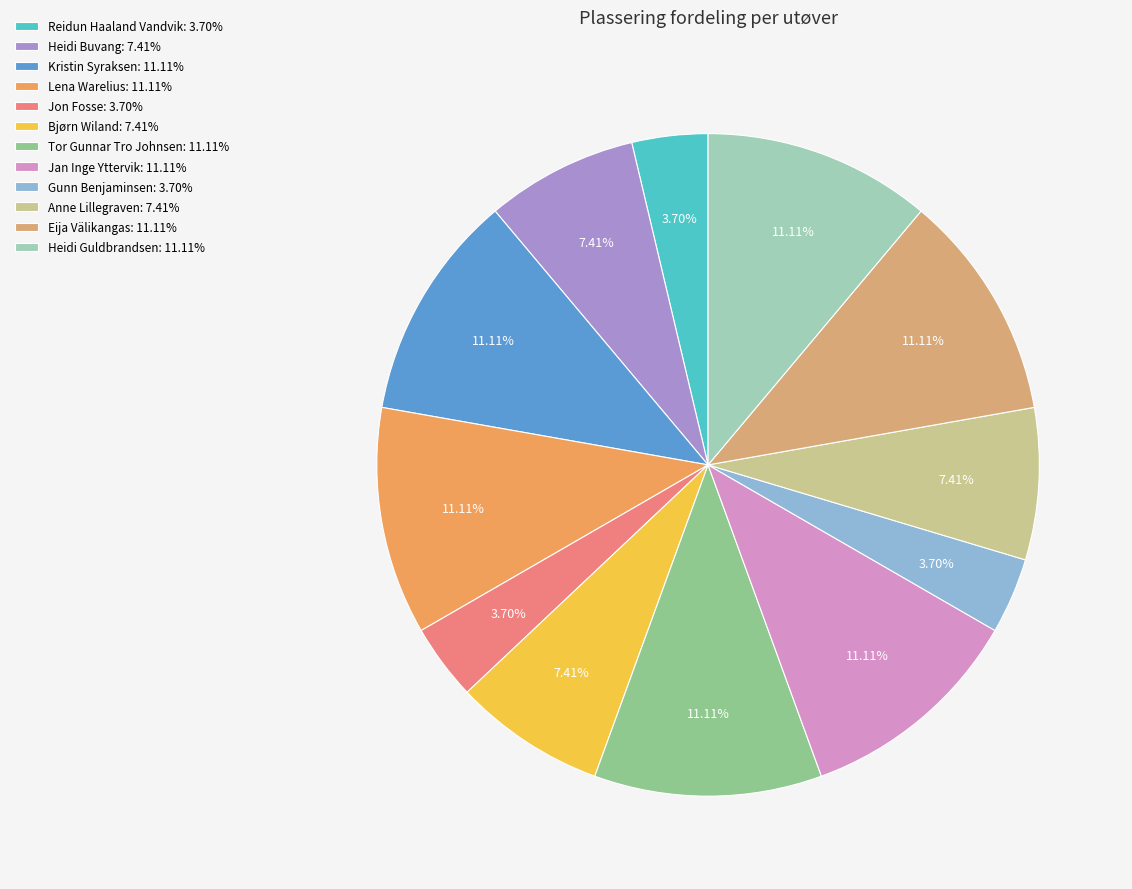

Count the number of slices in the pie.

12